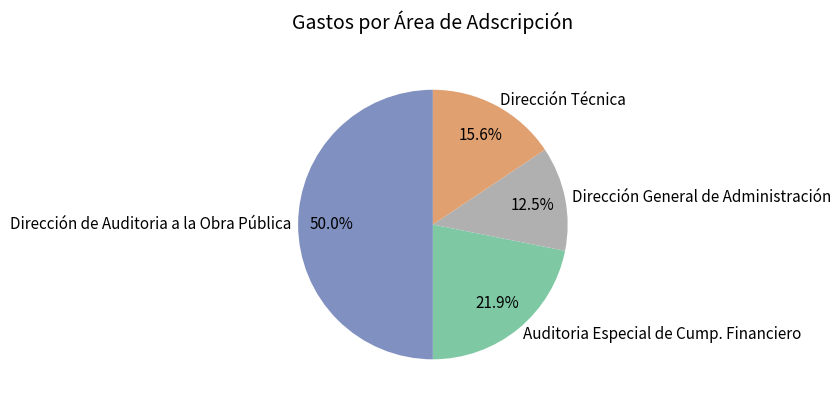

To the nearest percent, what is the average slice percentage?

25%